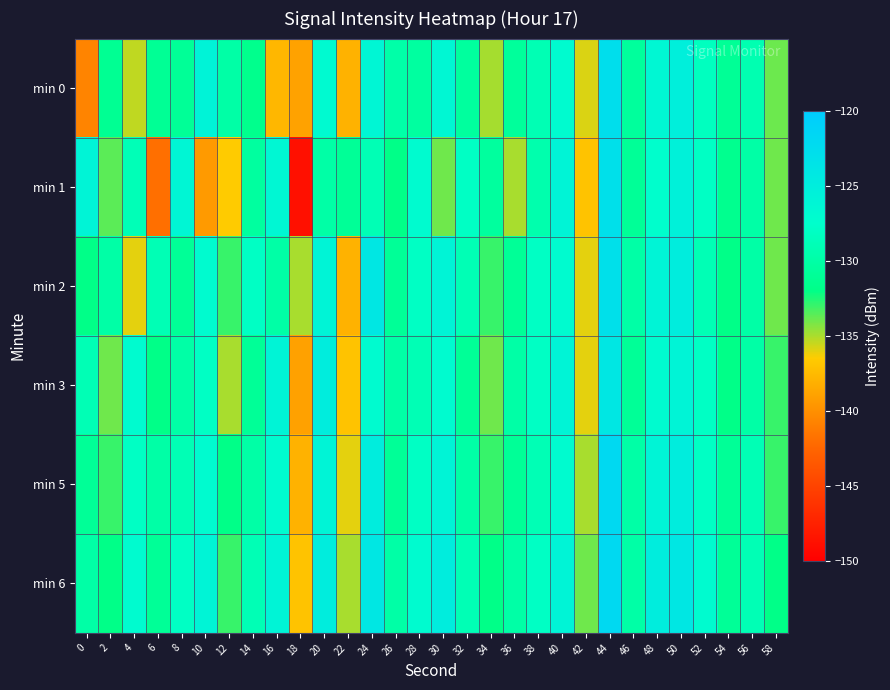

What is the minimum value shown in the chart?

-148.7